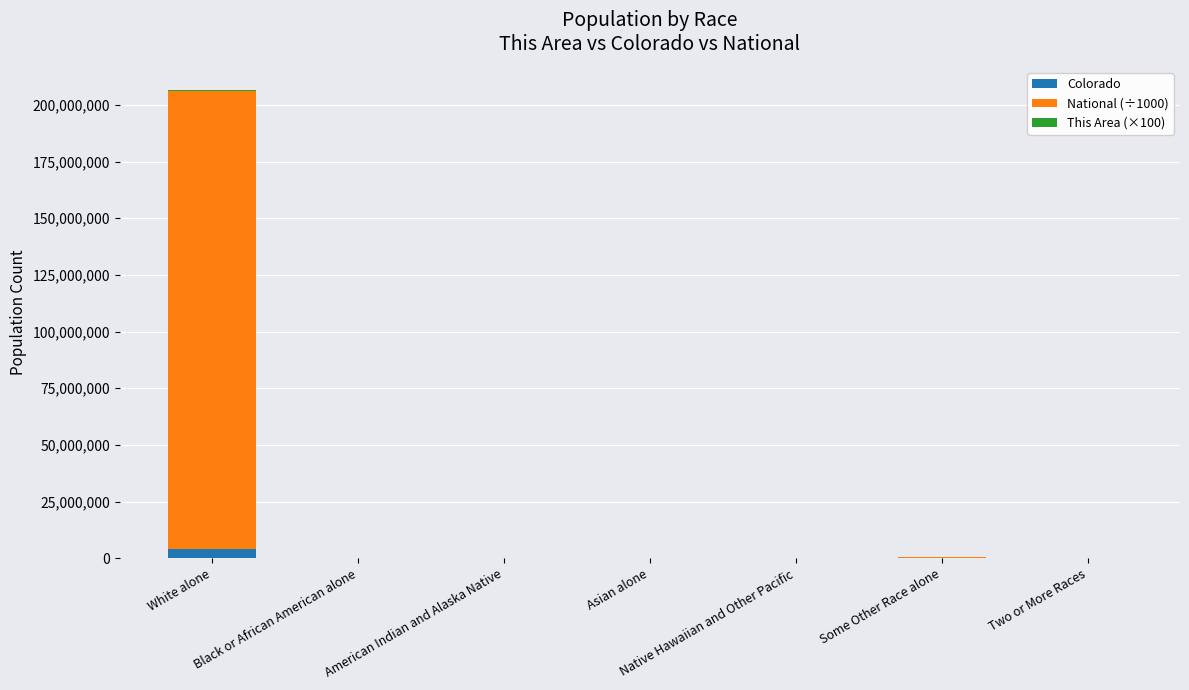

The value of Colorado at Two or More Races is 172456.0. True or false?

True